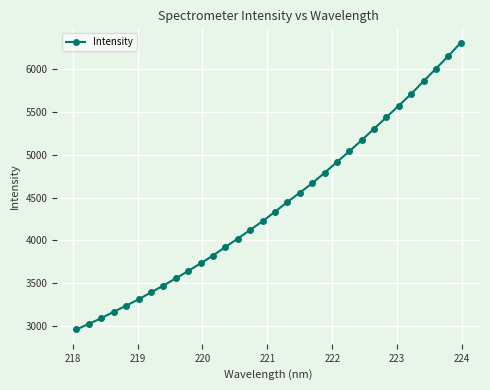

True or false: the data has more than 0 interior local peaks.

False